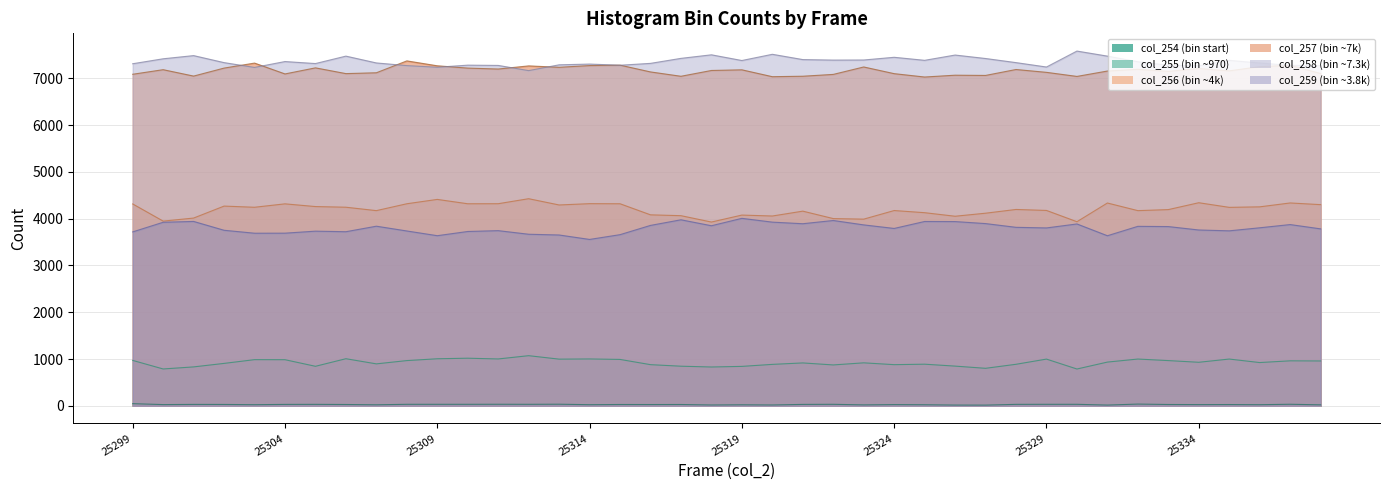

Rank the categories by col_258 value from highest to lowest.

25330, 25320, 25318, 25326, 25301, 25306, 25331, 25324, 25317, 25327, 25300, 25321, 25323, 25322, 25325, 25335, 25319, 25304, 25332, 25302, 25328, 25307, 25336, 25316, 25305, 25299, 25314, 25313, 25310, 25315, 25333, 25337, 25311, 25308, 25338, 25334, 25329, 25309, 25303, 25312